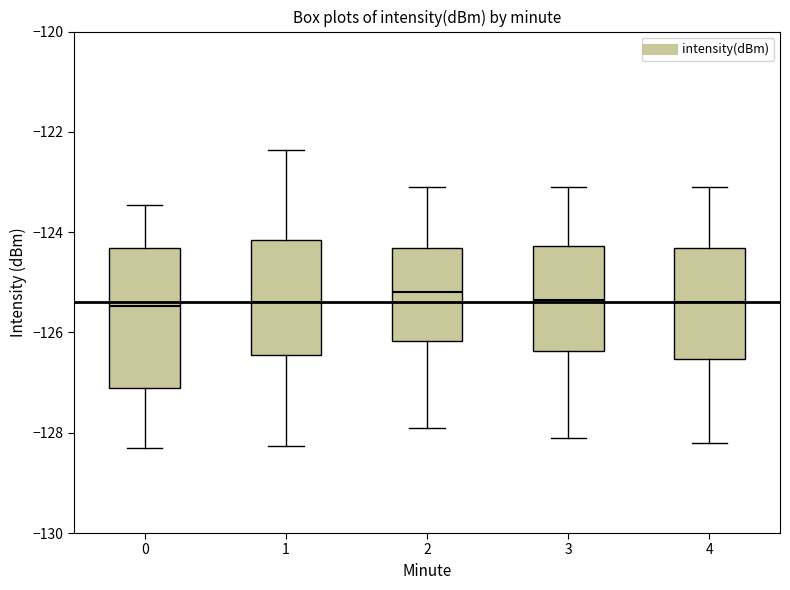

Comparing the boxes themselves (not the whiskers), which one is the tallest?

0